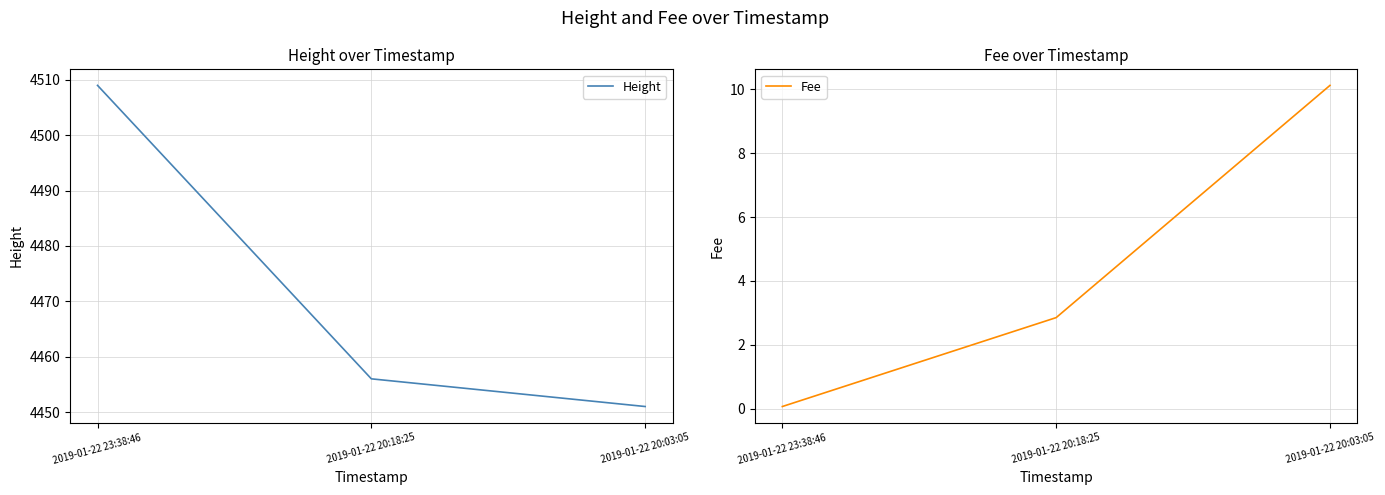

Rank the series at 2019-01-22 20:03:05 from lowest to highest value.

Fee, Height